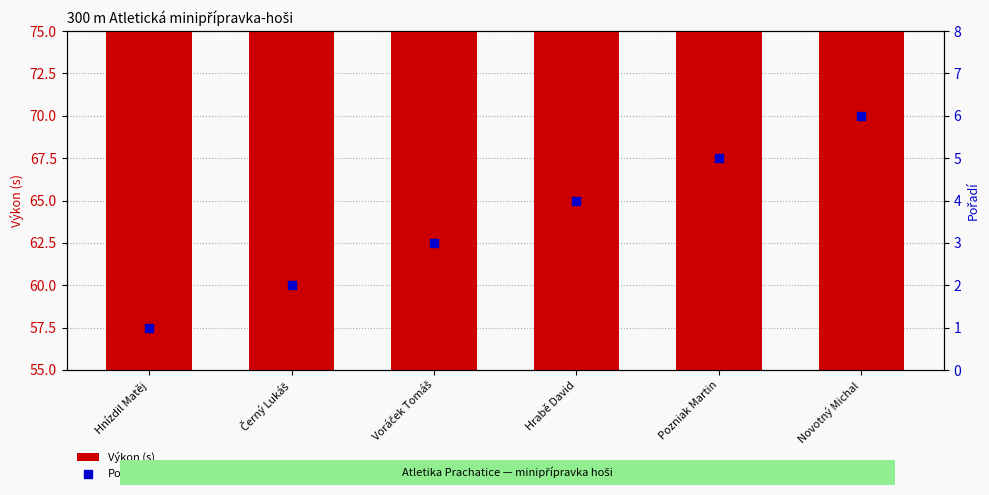

Which series reaches the minimum Y coordinate?

Pořadí